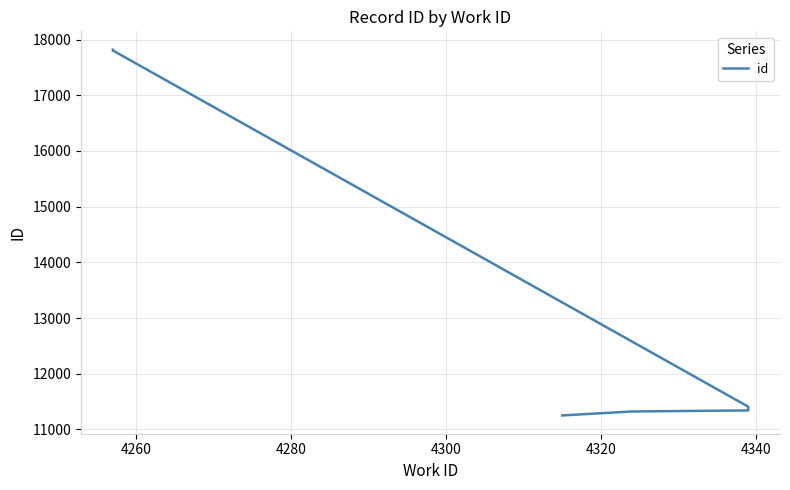

The chart shows a value of 4718 at 4320. True or false?

False